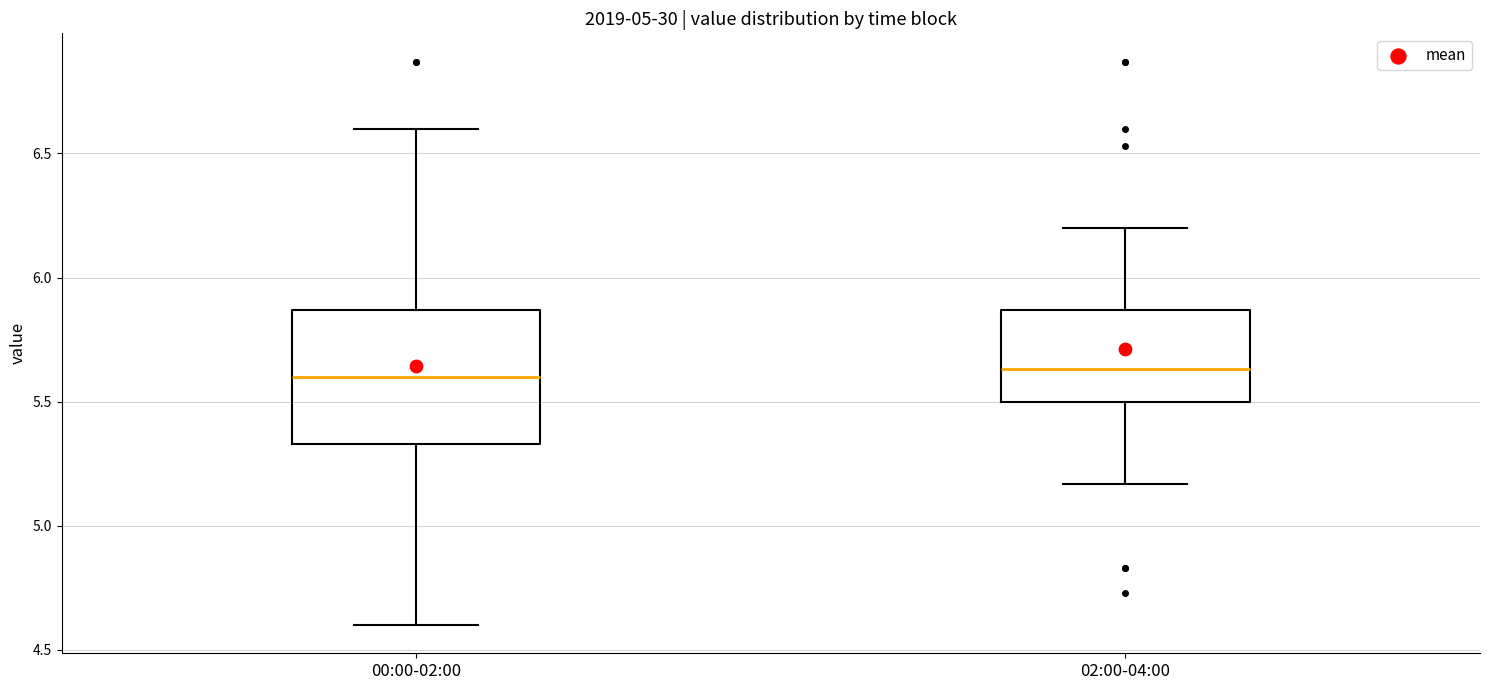

Reading left to right, transcribe this box plot: for each box, give where its median line is, the range the box spans, and where its two whiskers end, as read against the y-axis. The values are not printed on the chart, so give them approximately, as read against the axis.

00:00-02:00: median 5.60, box 5.35 to 5.85, whiskers 4.60 to 6.60
02:00-04:00: median 5.65, box 5.50 to 5.85, whiskers 5.15 to 6.20